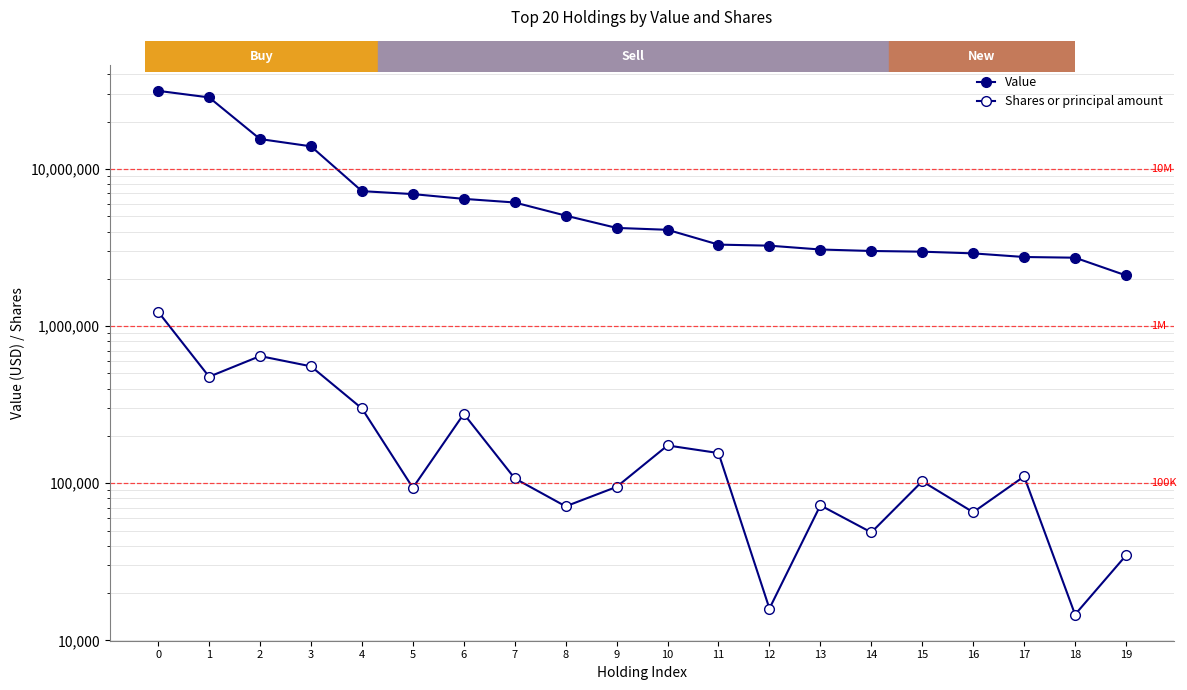

Is it true that Value equals 2554375 at 8?

False